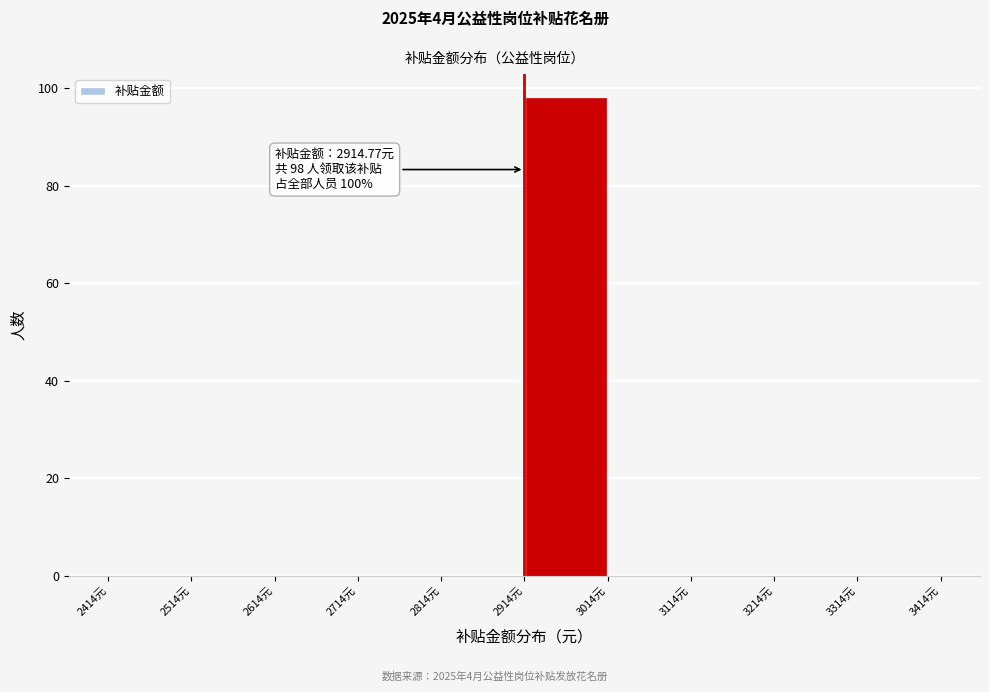

Which range on the x-axis has the tallest bar?

2910 to 3010